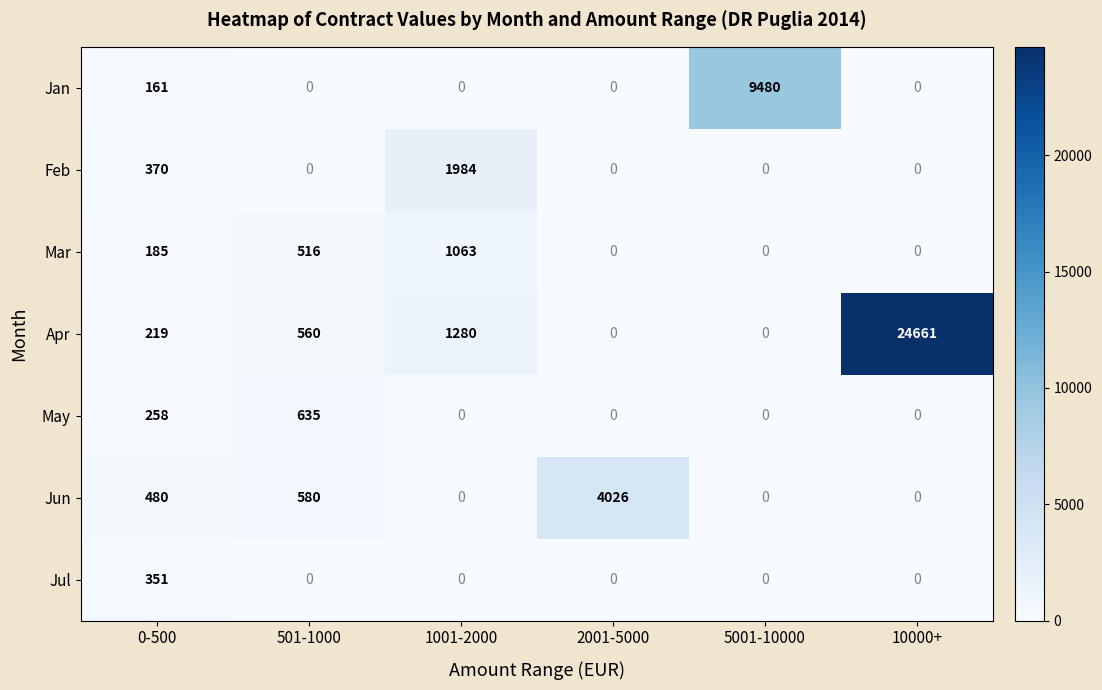

What is the spread (max minus min) of values at 501-1000?

635